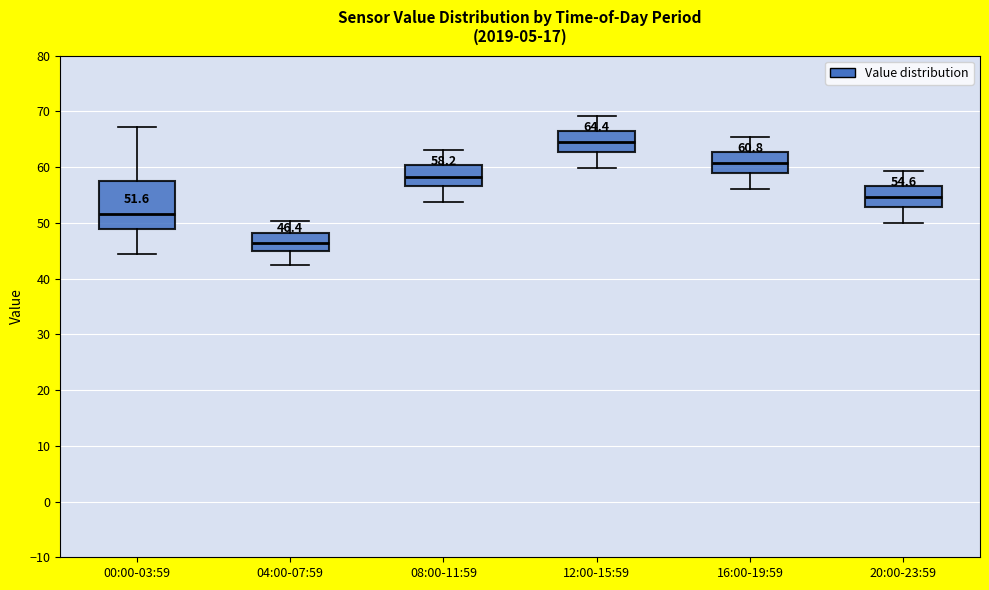

Which box has the lowest median line?

04:00-07:59